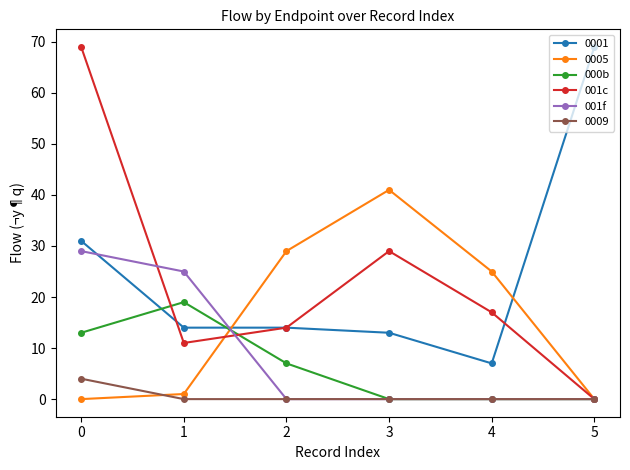

What is the greatest value displayed?

69